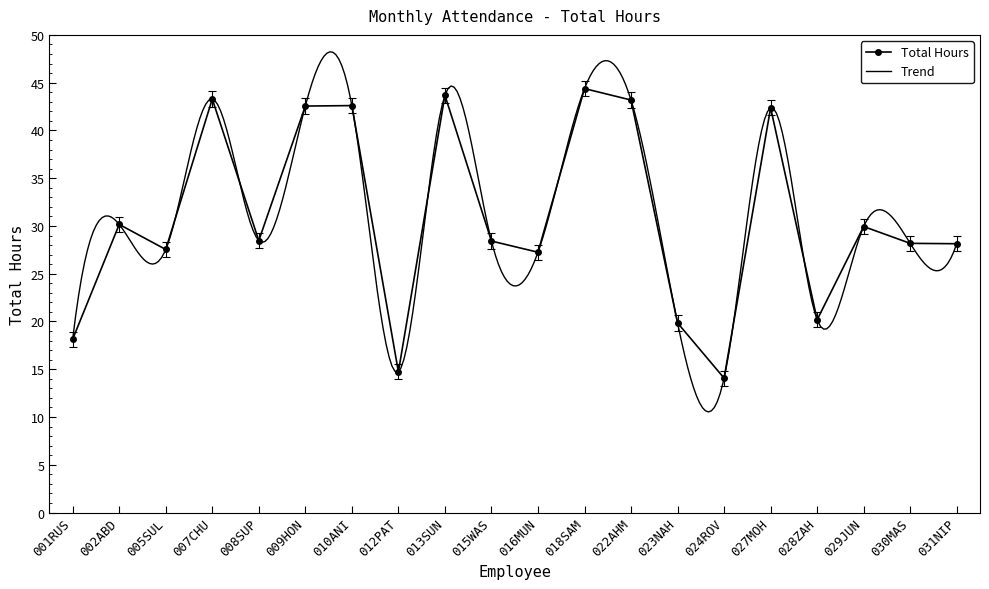

Where does the data first go above 28?

002ABD